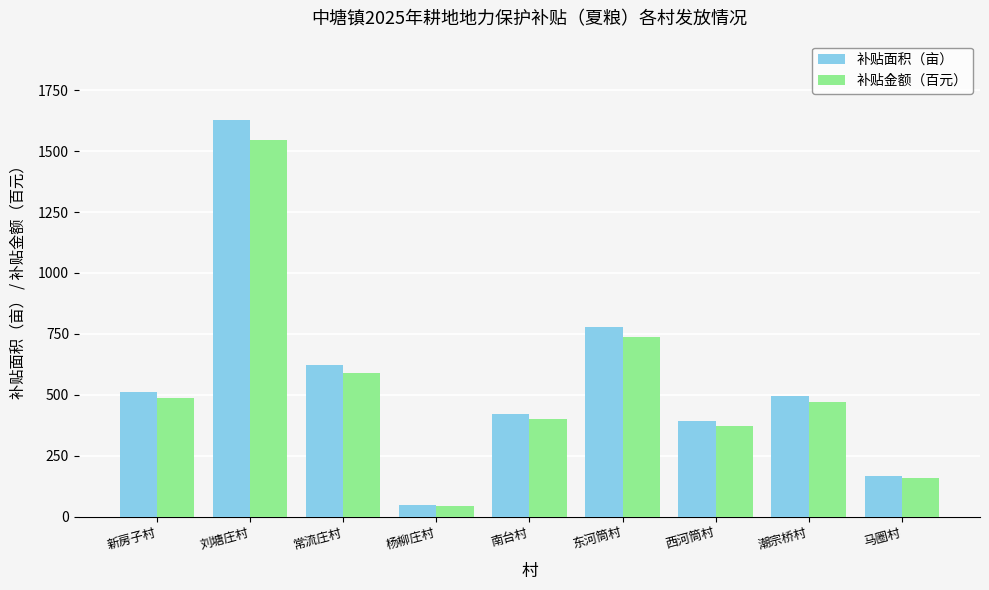

What is the total value across all series at 西河筒村?

762.6